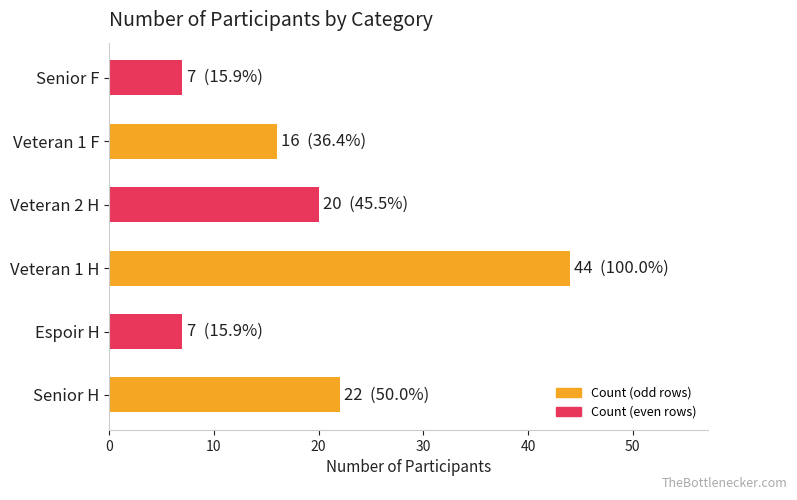

What is the difference between the maximum and minimum values?

37